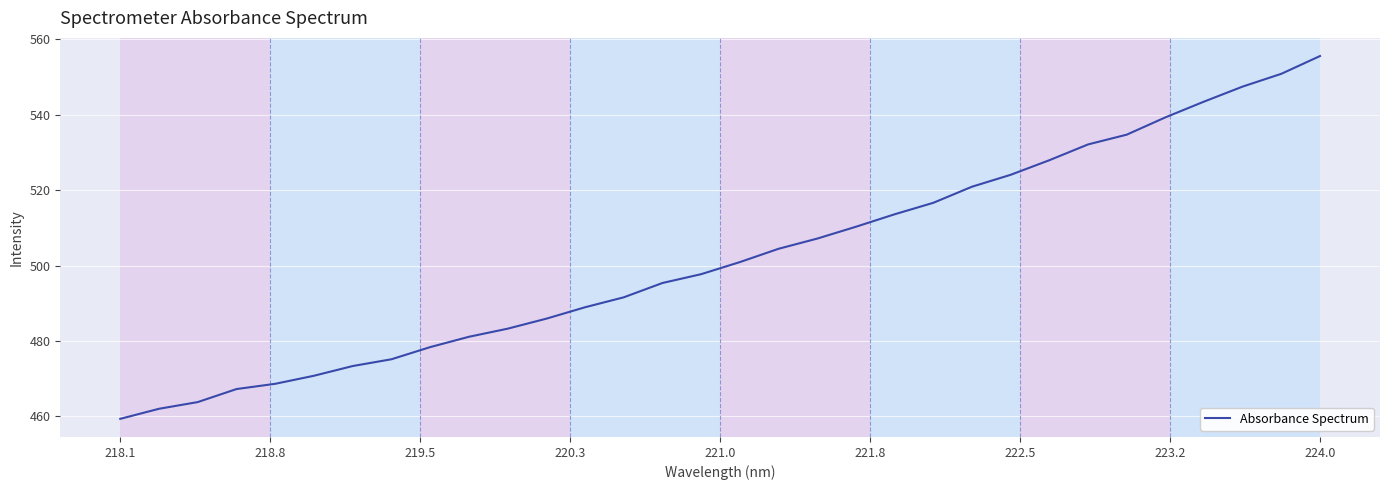

What is the maximum value shown in the chart?

555.6